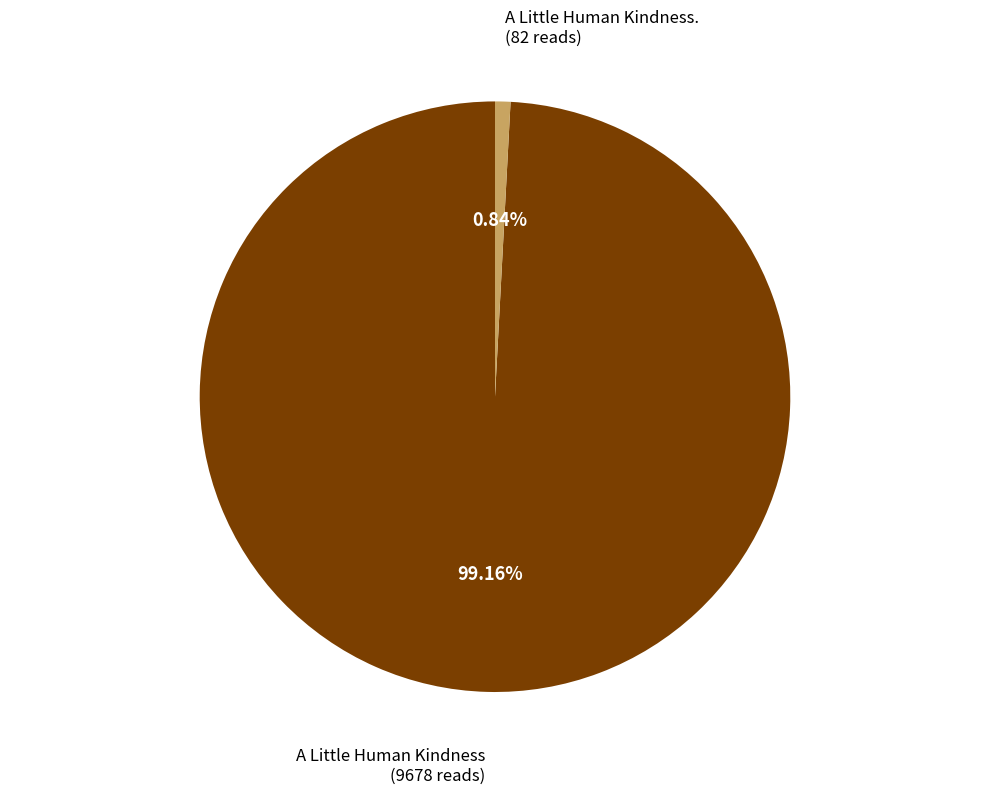

Which has a higher value, A Little Human Kindness. or A Little Human Kindness?

A Little Human Kindness